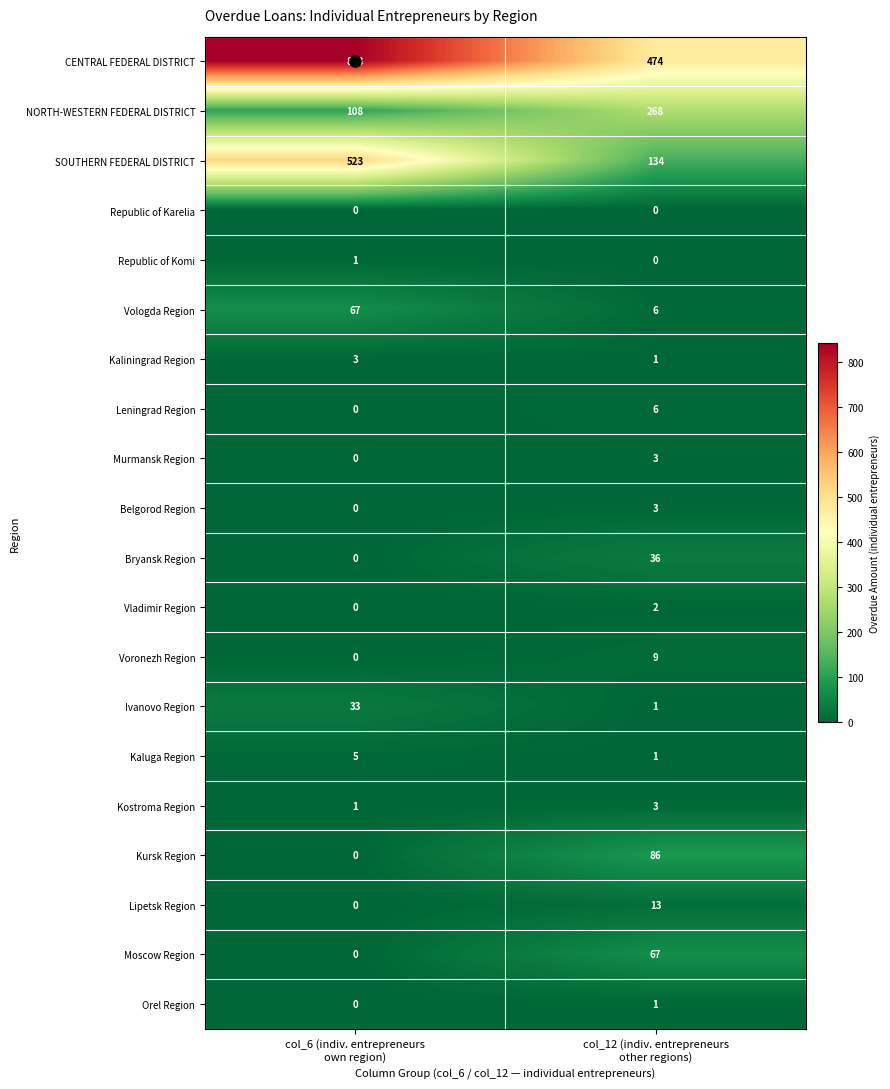

What is the total value across all series at col_12 (indiv. entrepreneurs
other regions)?

1114